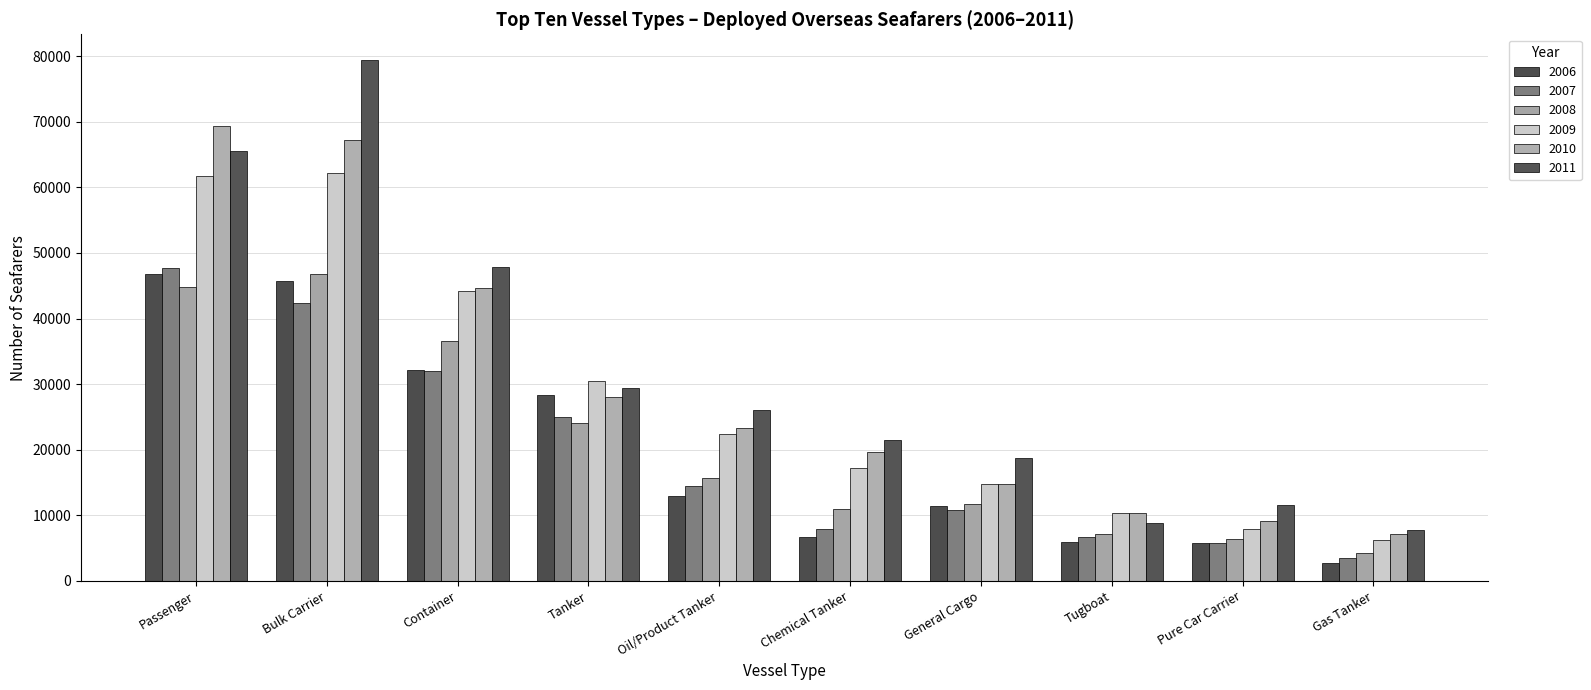

Reading left to right, list all the values displayed in this chart.

2006: Passenger=46752	Bulk Carrier=45697	Container=32156	Tanker=28377	Oil/Product Tanker=12908	Chemical Tanker=6709	General Cargo=11387	Tugboat=5875	Pure Car Carrier=5827	Gas Tanker=2758
2007: Passenger=47782	Bulk Carrier=42357	Container=31983	Tanker=25011	Oil/Product Tanker=14462	Chemical Tanker=7902	General Cargo=10754	Tugboat=6610	Pure Car Carrier=5743	Gas Tanker=3471
2008: Passenger=44866	Bulk Carrier=46732	Container=36614	Tanker=24056	Oil/Product Tanker=15702	Chemical Tanker=10891	General Cargo=11763	Tugboat=7205	Pure Car Carrier=6398	Gas Tanker=4235
2009: Passenger=61705	Bulk Carrier=62229	Container=44276	Tanker=30459	Oil/Product Tanker=22366	Chemical Tanker=17179	General Cargo=14695	Tugboat=10347	Pure Car Carrier=7918	Gas Tanker=6187
2010: Passenger=69298	Bulk Carrier=67247	Container=44691	Tanker=28065	Oil/Product Tanker=23319	Chemical Tanker=19617	General Cargo=14740	Tugboat=10396	Pure Car Carrier=9091	Gas Tanker=7197
2011: Passenger=65510	Bulk Carrier=79381	Container=47851	Tanker=29385	Oil/Product Tanker=26018	Chemical Tanker=21475	General Cargo=18660	Tugboat=8823	Pure Car Carrier=11555	Gas Tanker=7695